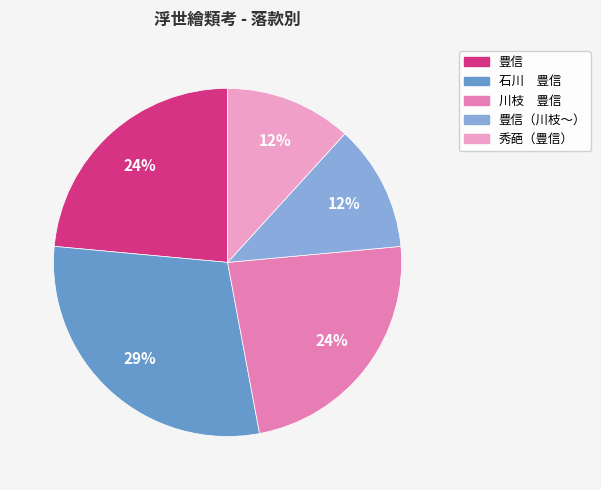

Is there a majority slice in this chart?

No